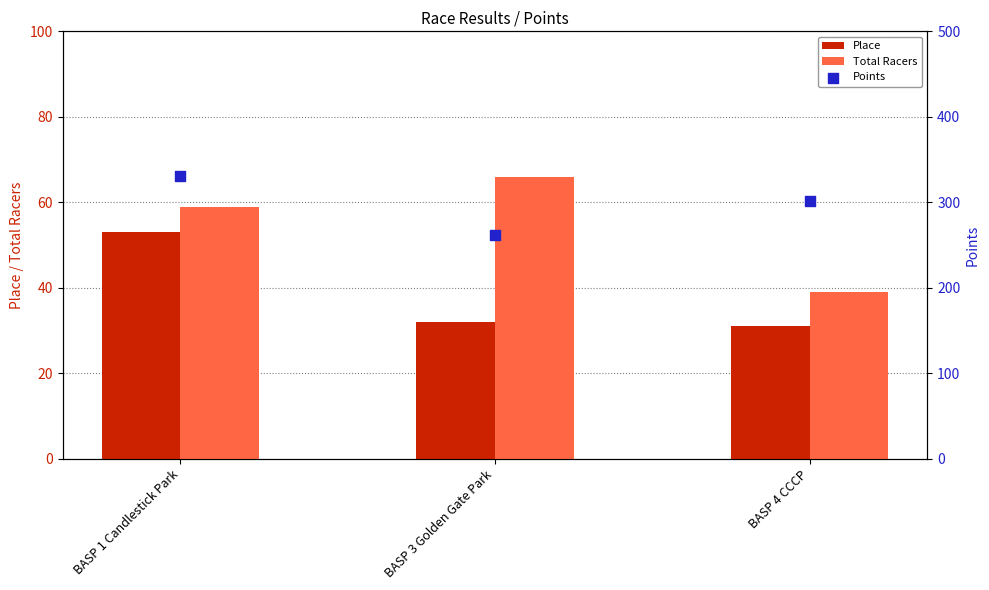

At which category is the sum across all series the highest?

BASP 1 Candlestick Park